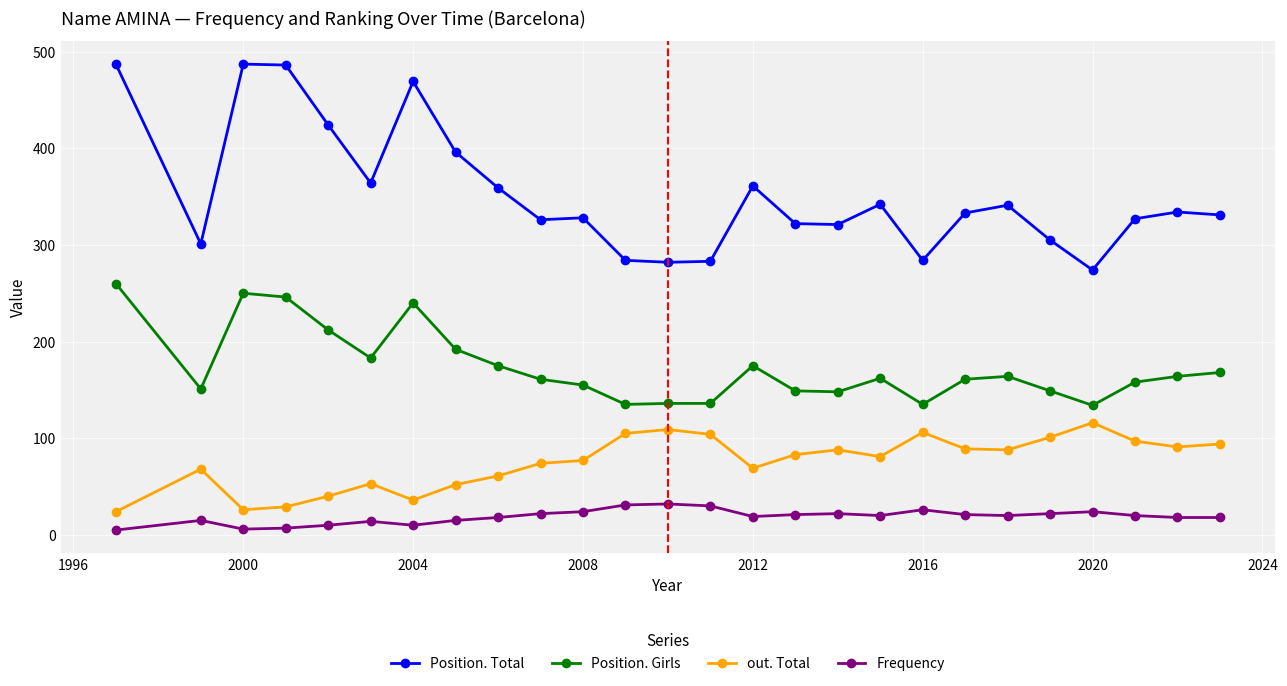

List the series in order of their overall mean, lowest first.

Frequency, out. Total, Position. Girls, Position. Total